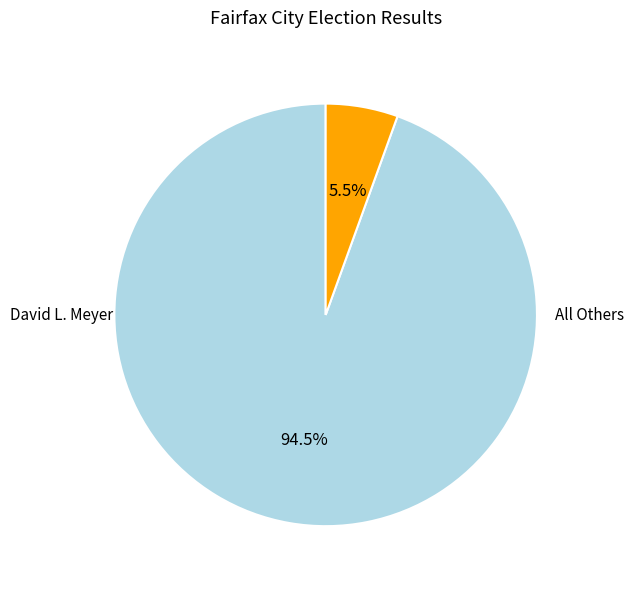

What is the ratio of the value at David L. Meyer to the value at All Others?

17.1